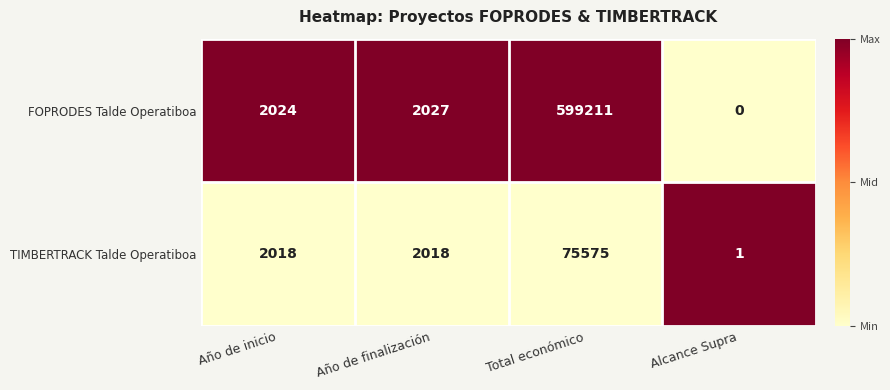

True or false: TIMBERTRACK Talde Operatiboa has a value of 947 at Año de inicio.

False